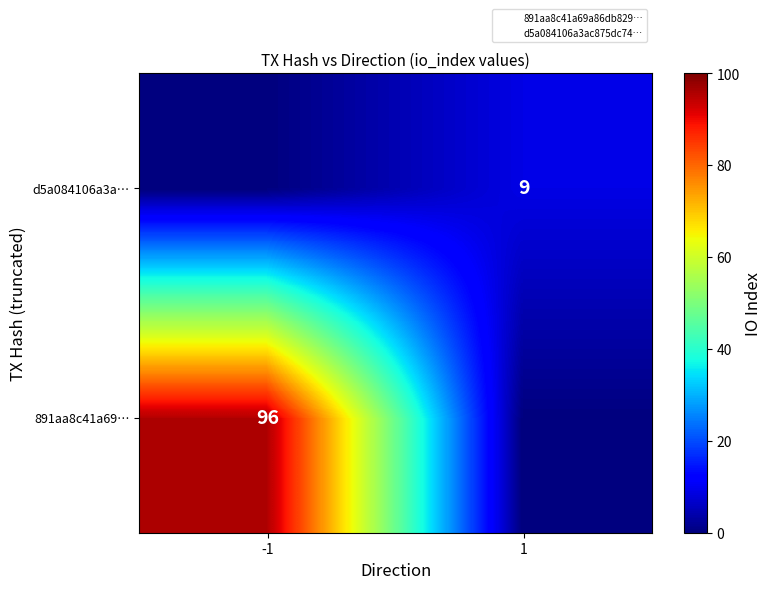

How many values in d5a084106a3a… are above zero?

1